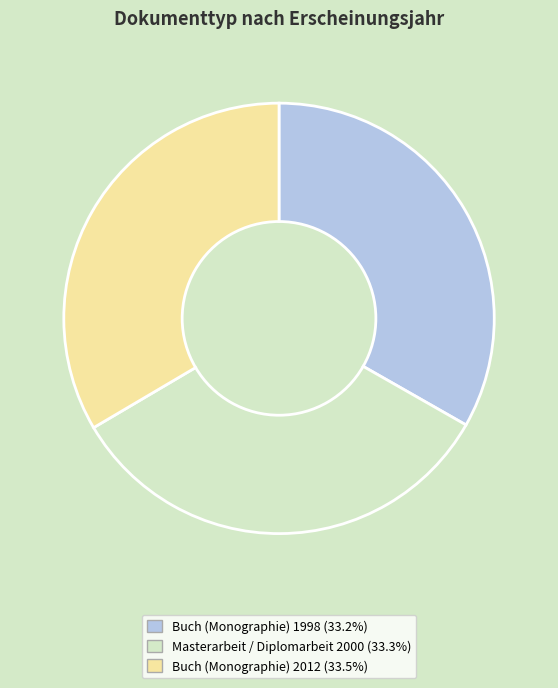

Is it true that Masterarbeit / Diplomarbeit 2000 is 33% of the pie?

True